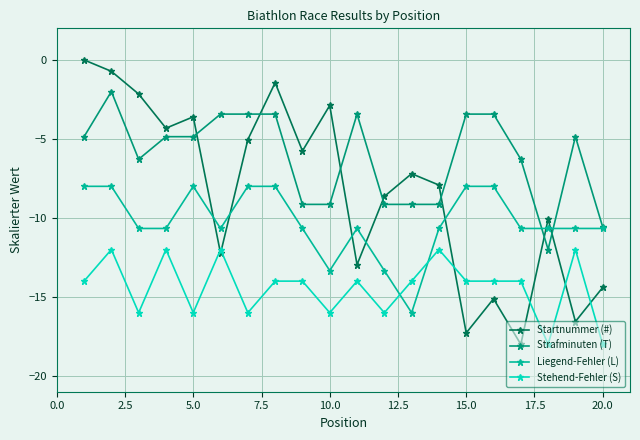

After their last crossing, which series has the higher values: Stehend-Fehler (S) or Startnummer (#)?

Startnummer (#)